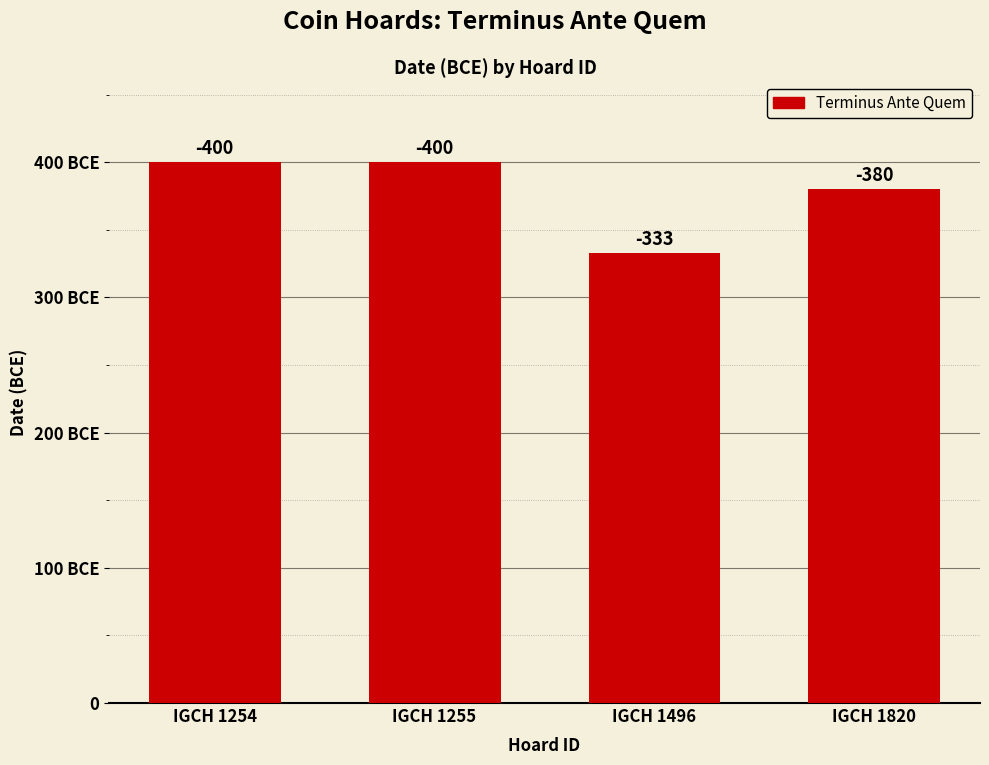

Does the chart contain any negative values?

No